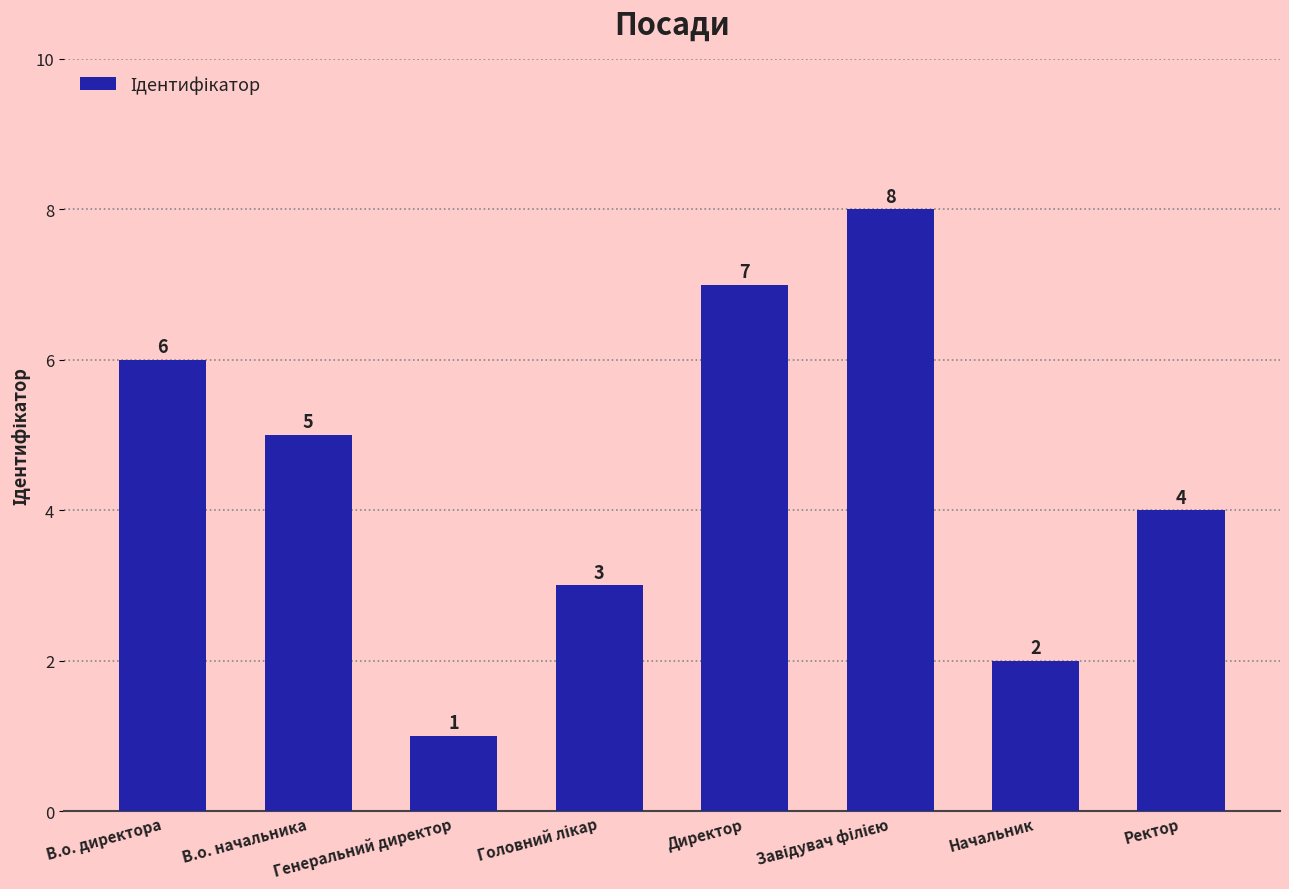

At which label does the data first exceed 5?

В.о. директора